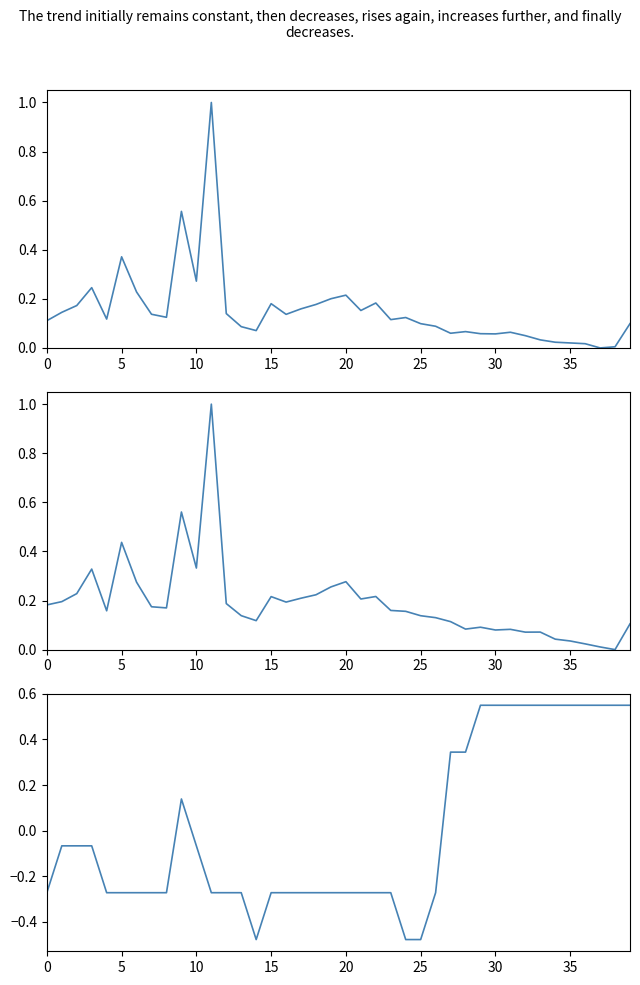

Reading right to left, list all the values displayed in this chart.

SDS_P1: 0.1	0.0	0.0	0.0	0.0	0.0	0.0	0.0	0.1	0.1	0.1	0.1	0.1	0.1	0.1	0.1	0.1	0.2	0.2	0.2	0.2	0.2	0.2	0.1	0.2	0.1	0.1	0.1	1.0	0.3	0.6	0.1	0.1	0.2	0.4	0.1	0.2	0.2	0.1	0.1
SDS_P2: 0.1	0.0	0.0	0.0	0.0	0.0	0.1	0.1	0.1	0.1	0.1	0.1	0.1	0.1	0.1	0.2	0.2	0.2	0.2	0.3	0.3	0.2	0.2	0.2	0.2	0.1	0.1	0.2	1.0	0.3	0.6	0.2	0.2	0.3	0.4	0.2	0.3	0.2	0.2	0.2
Signal: 0.6	0.6	0.6	0.6	0.6	0.6	0.6	0.6	0.6	0.6	0.6	0.3	0.3	-0.3	-0.5	-0.5	-0.3	-0.3	-0.3	-0.3	-0.3	-0.3	-0.3	-0.3	-0.3	-0.5	-0.3	-0.3	-0.3	-0.1	0.1	-0.3	-0.3	-0.3	-0.3	-0.3	-0.1	-0.1	-0.1	-0.3